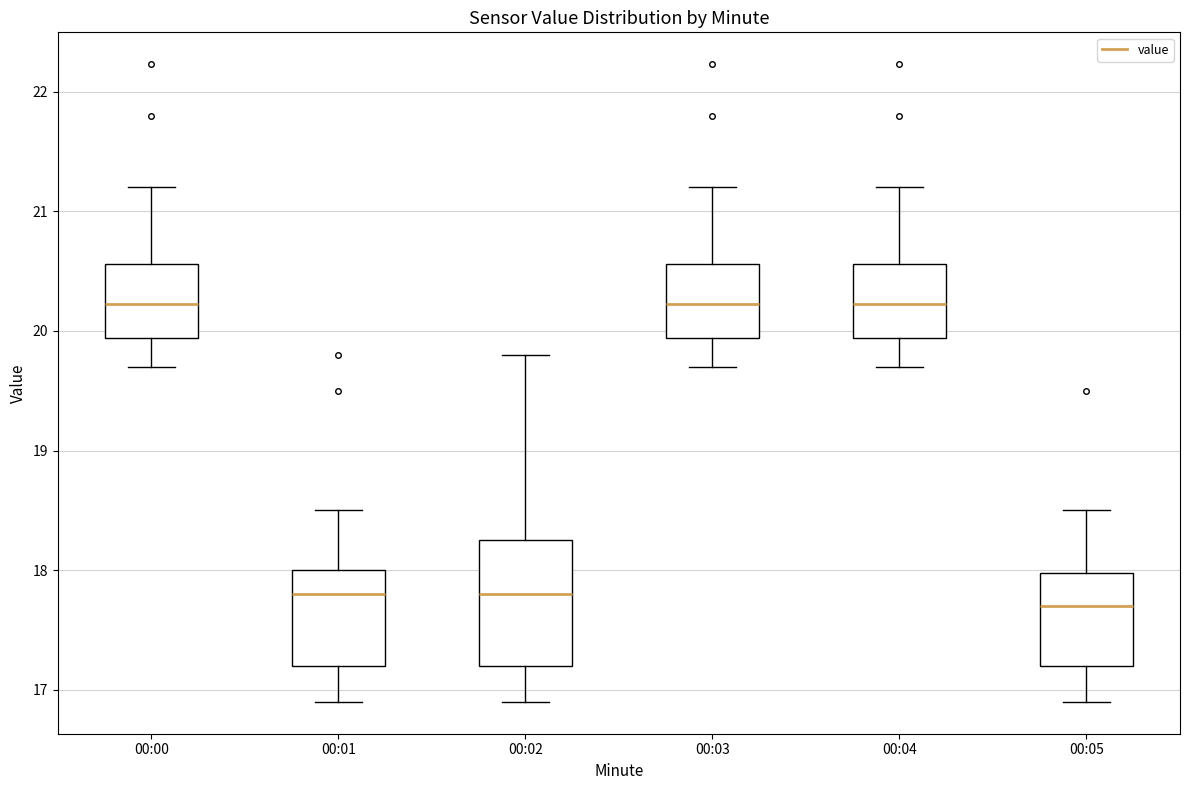

Comparing the boxes themselves (not the whiskers), which one is the tallest?

00:02